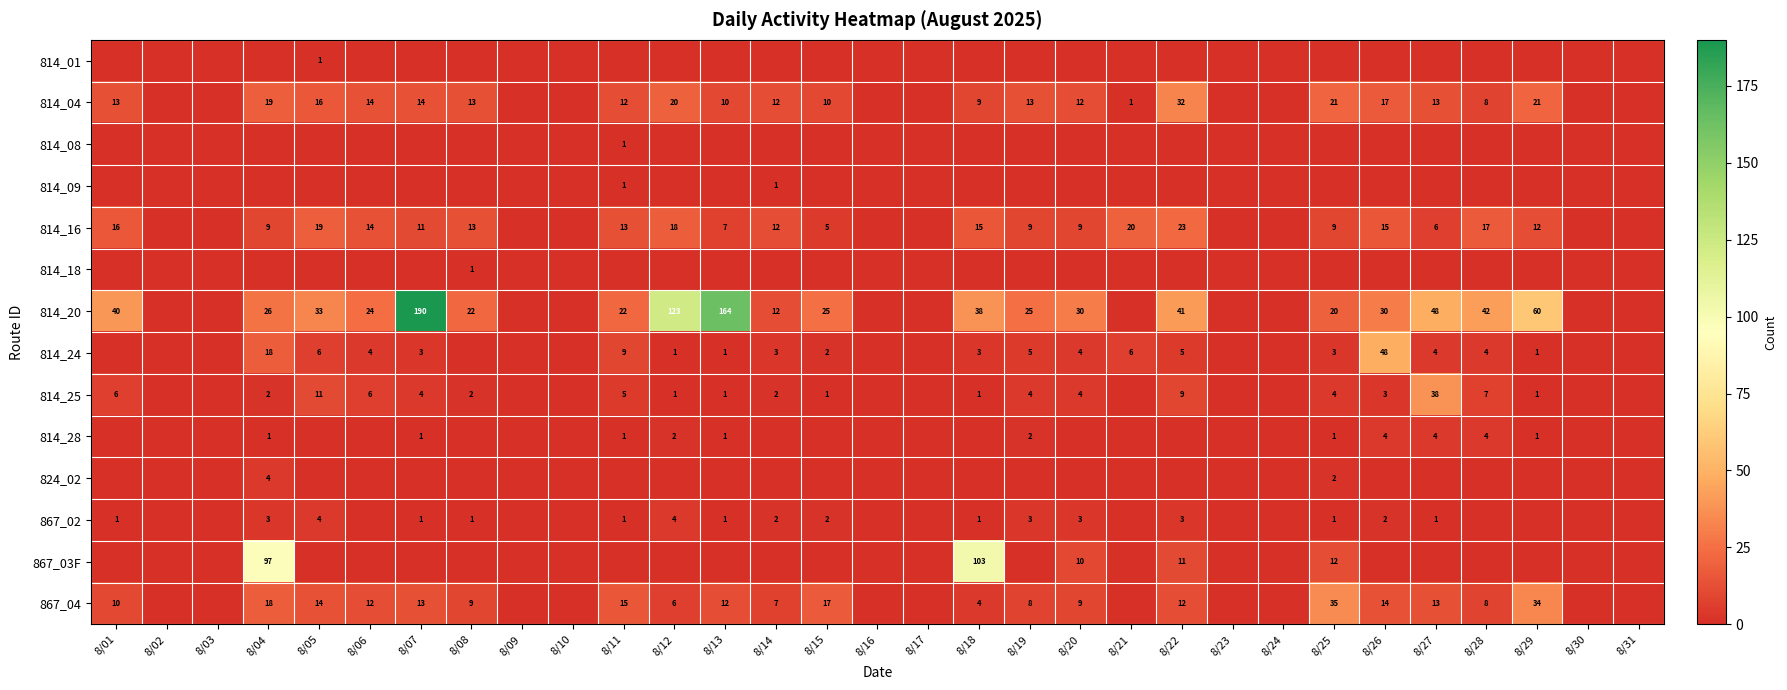

Which has a higher value, 8/11 or 8/21?

8/11